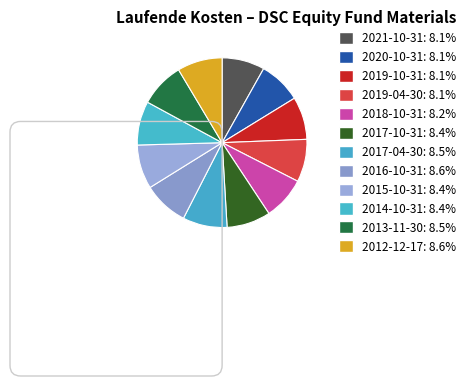

Count the number of slices in the pie.

12